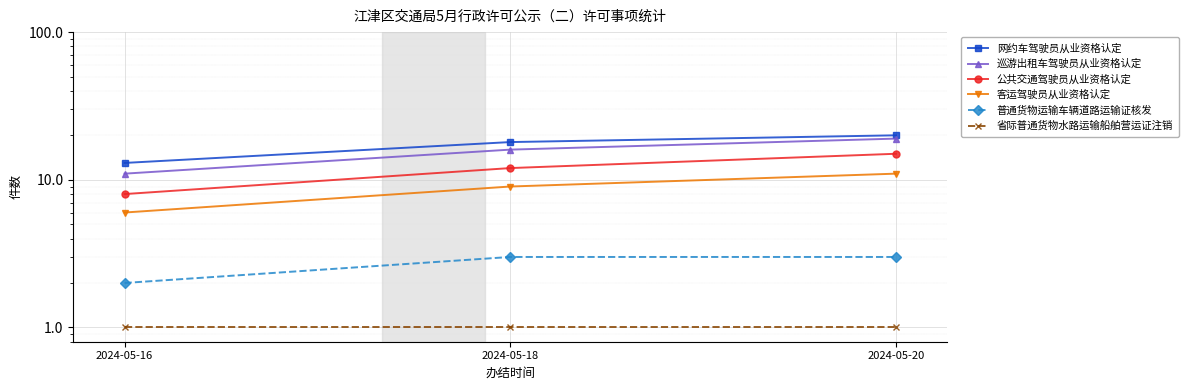

Is it true that 公共交通驾驶员从业资格认定 equals 17 at 2024-05-18?

False